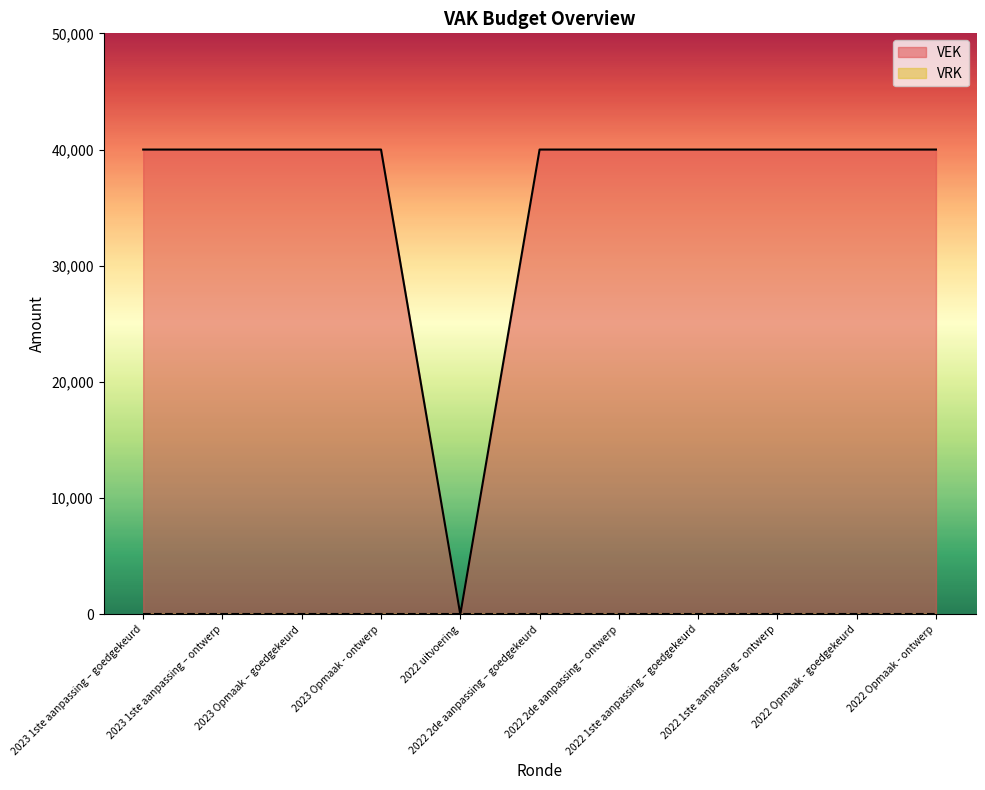

What is the difference between the maximum and minimum values?

40000